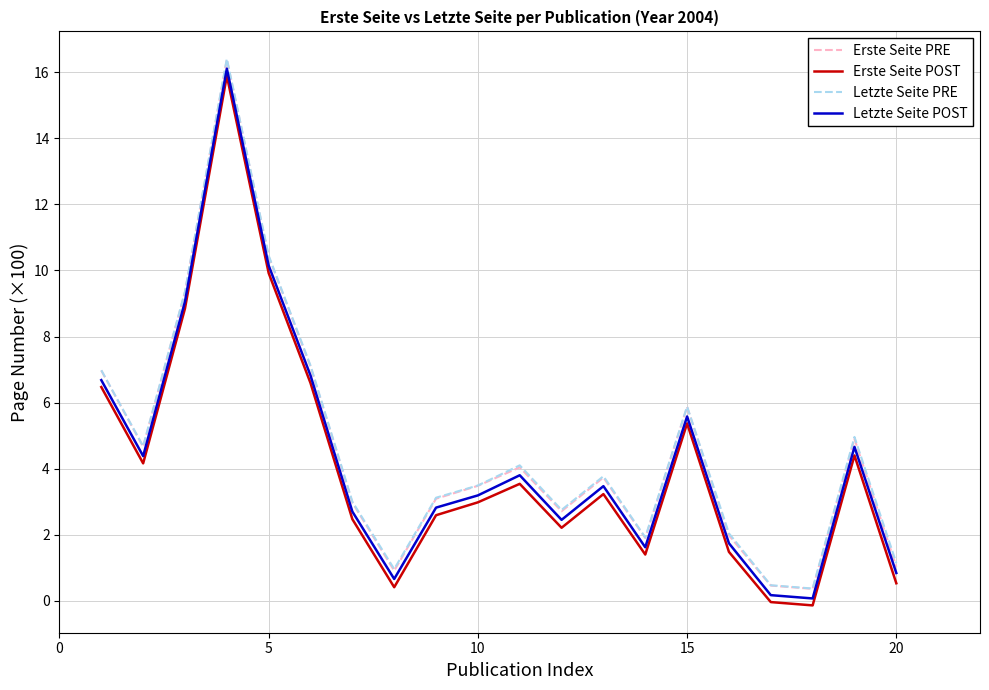

True or false: Letzte Seite PRE and Erste Seite POST cross at least once.

False